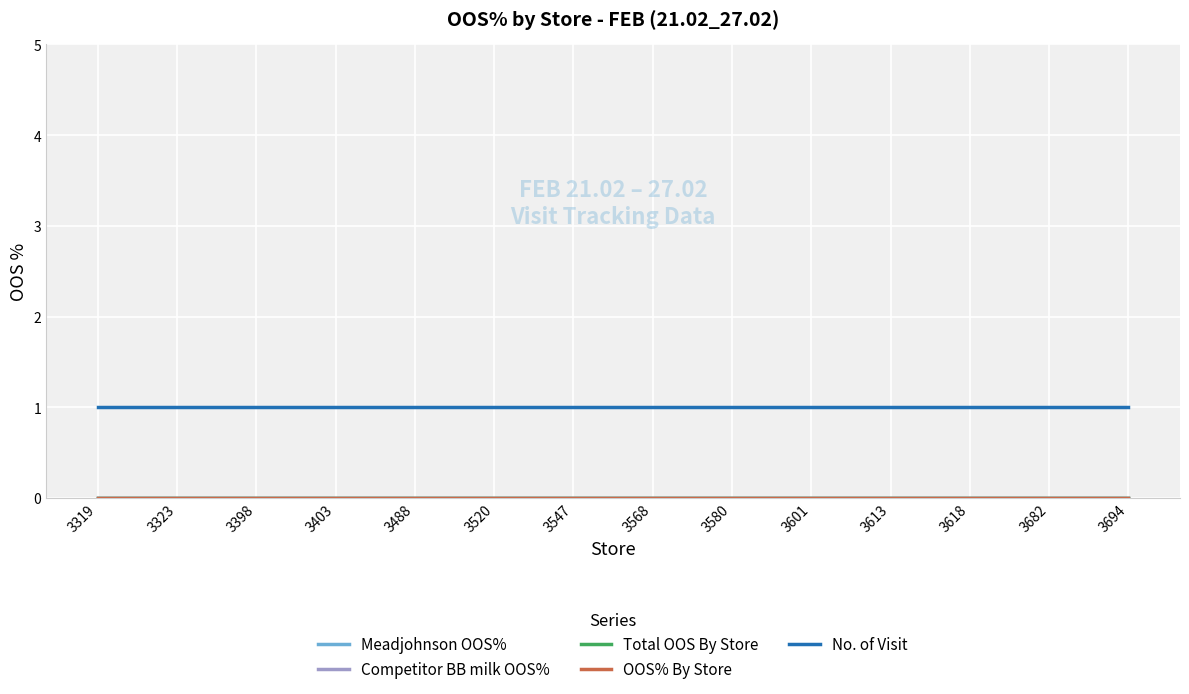

Does the chart display data point markers on the line(s)?

No